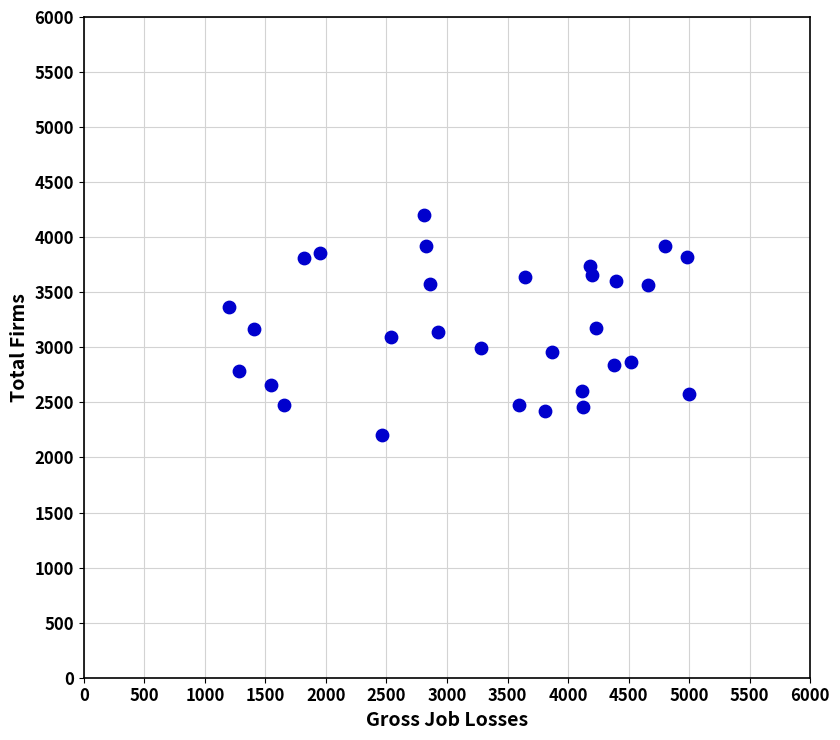

What is the range of Y values (max minus min)?

2000.0